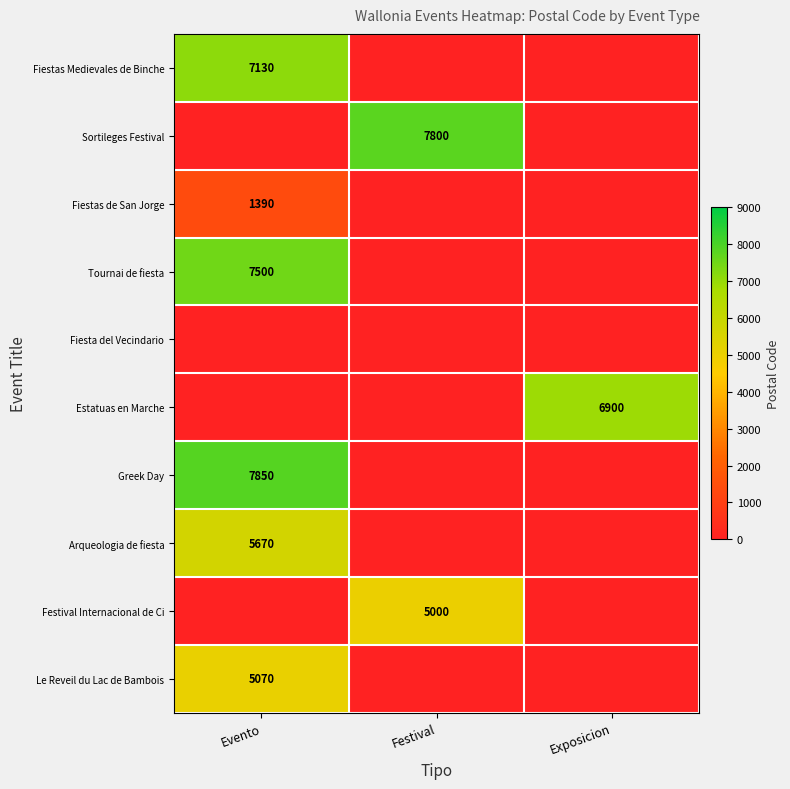

Is it true that Sortileges Festival equals 11089 at Festival?

False